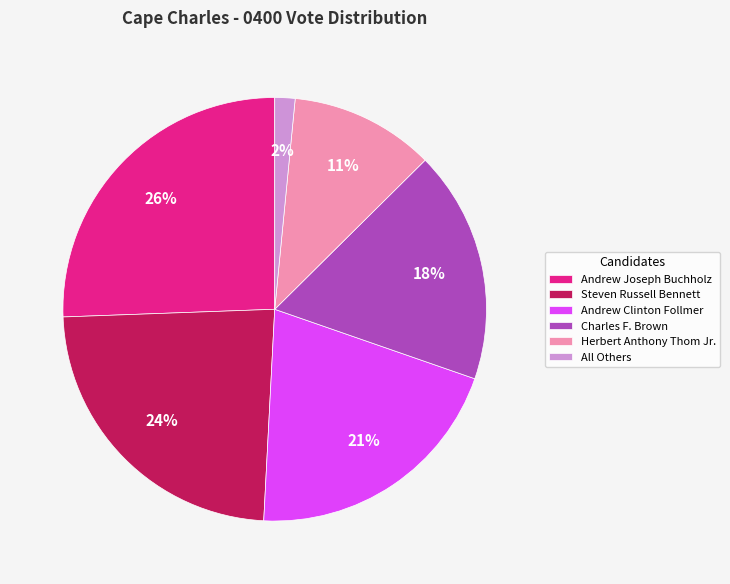

Is it true that All Others is 11% of the pie?

False